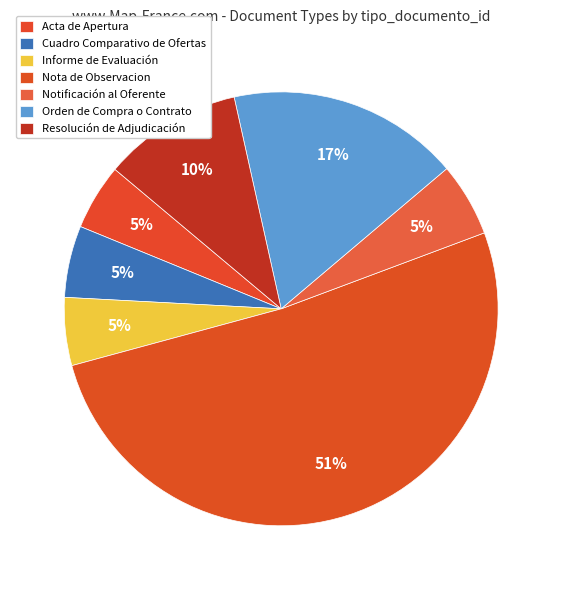

Which category accounts for the majority?

Nota de Observacion